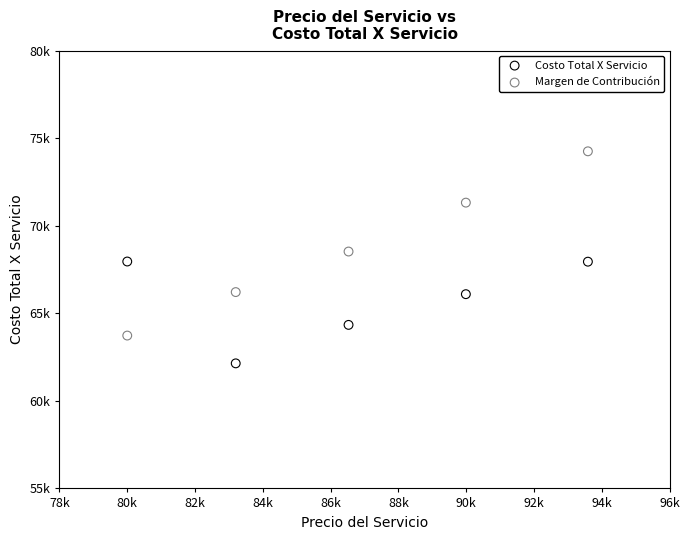

Which series has the widest spread of Y values?

Margen de Contribución